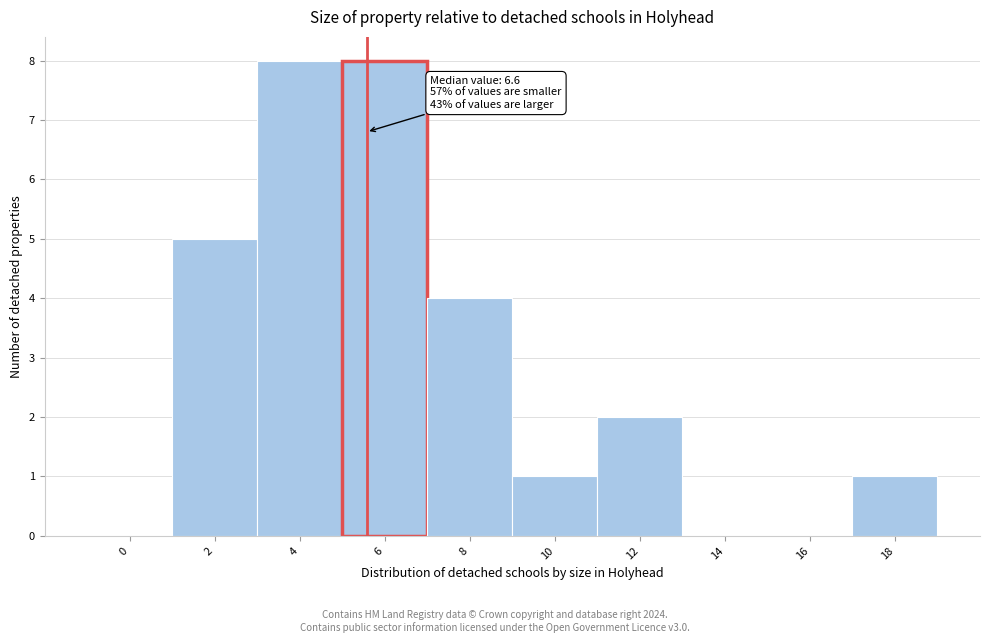

Reading left to right, list all the values displayed in this chart.

0=0	2=5	4=8	6=8	8=4	10=1	12=2	14=0	16=0	18=1